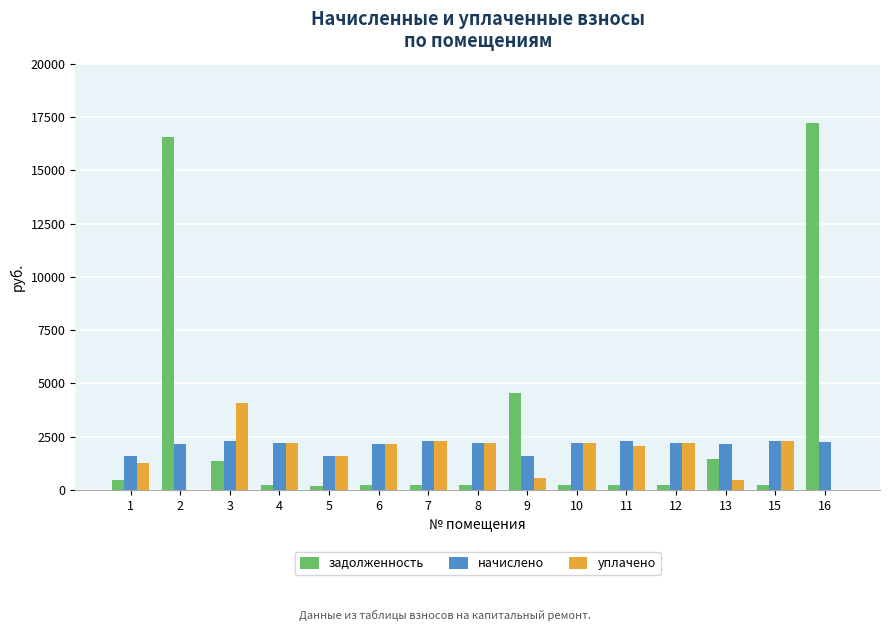

What is the maximum value for начислено?

2316.8